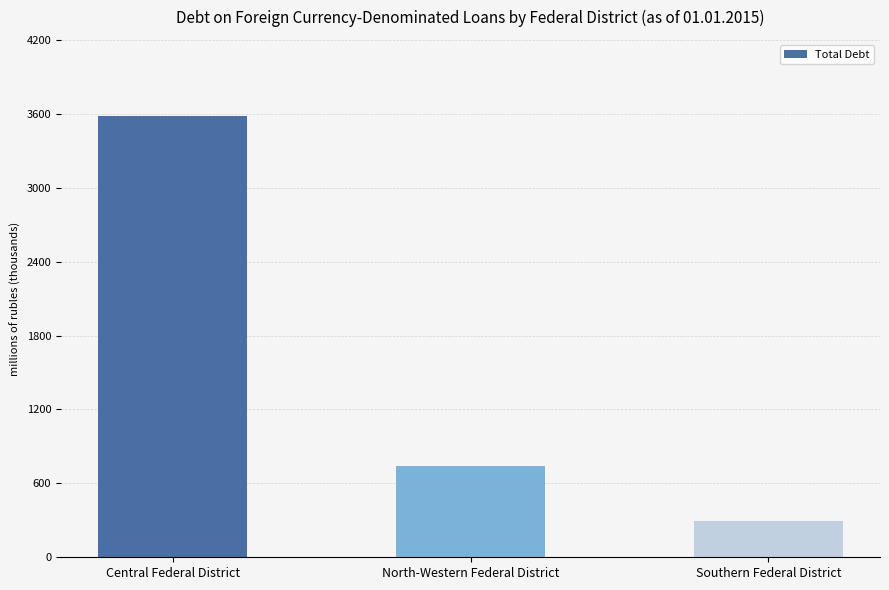

What is the average value?

1541502